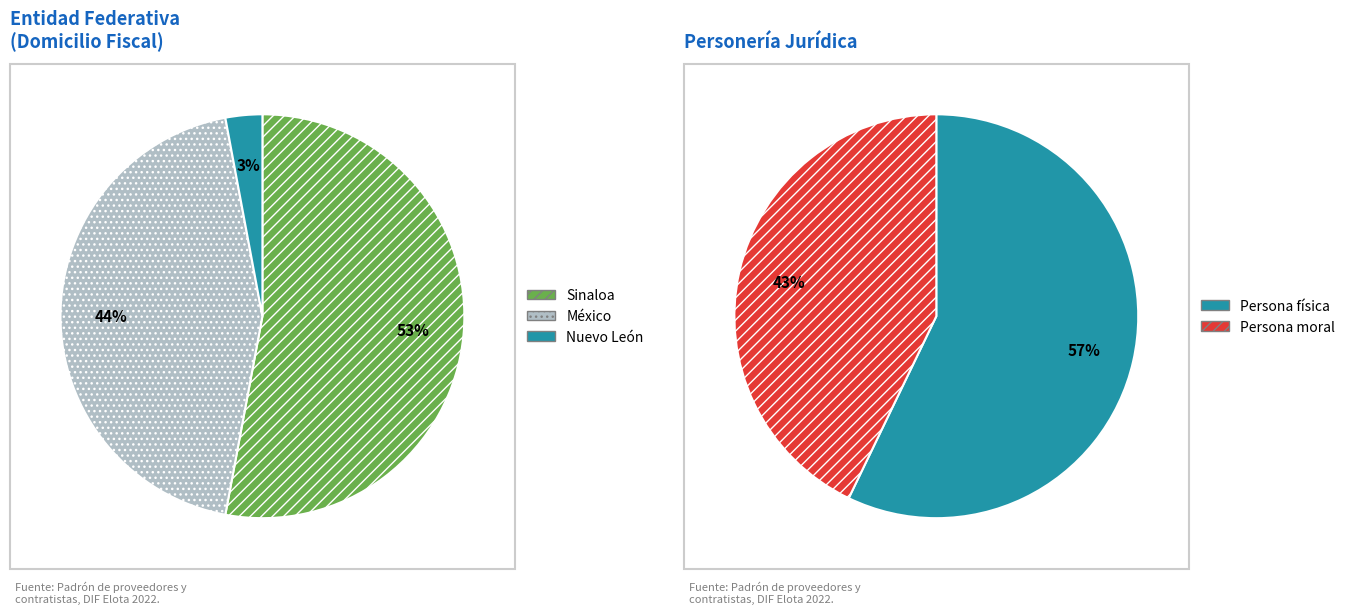

Rank the categories by value from highest to lowest.

Persona física, Persona moral